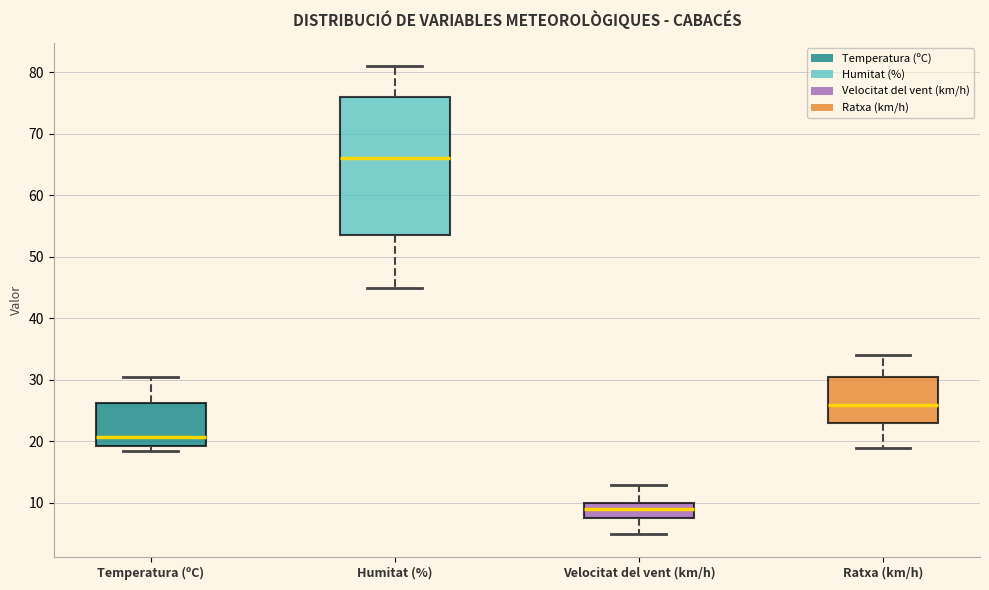

Reading left to right, transcribe this box plot: for each box, give where its median line is, the range the box spans, and where its two whiskers end, as read against the y-axis. The values are not printed on the chart, so give them approximately, as read against the axis.

Temperatura (ºC): median 21, box 19 to 26, whiskers 19 (just below the box's lower edge) to 30
Humitat (%): median 66, box 54 to 76, whiskers 45 to 81
Velocitat del vent (km/h): median 9, box 8 to 10, whiskers 5 to 13
Ratxa (km/h): median 26, box 23 to 31, whiskers 19 to 34